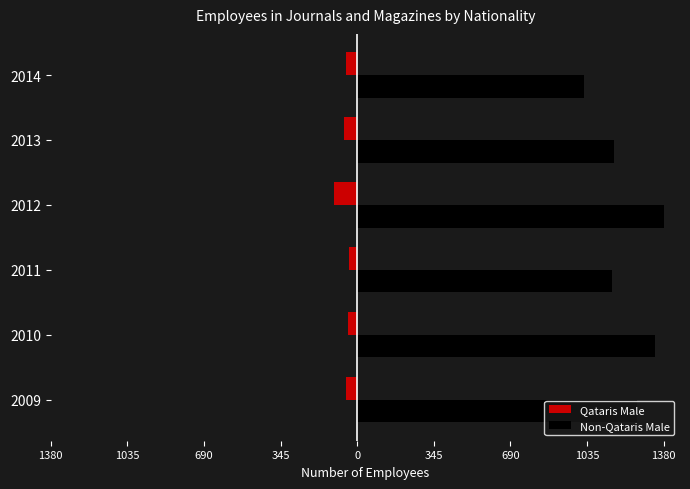

What is the difference between the maximum and second lowest values in the Qataris Male series?

25